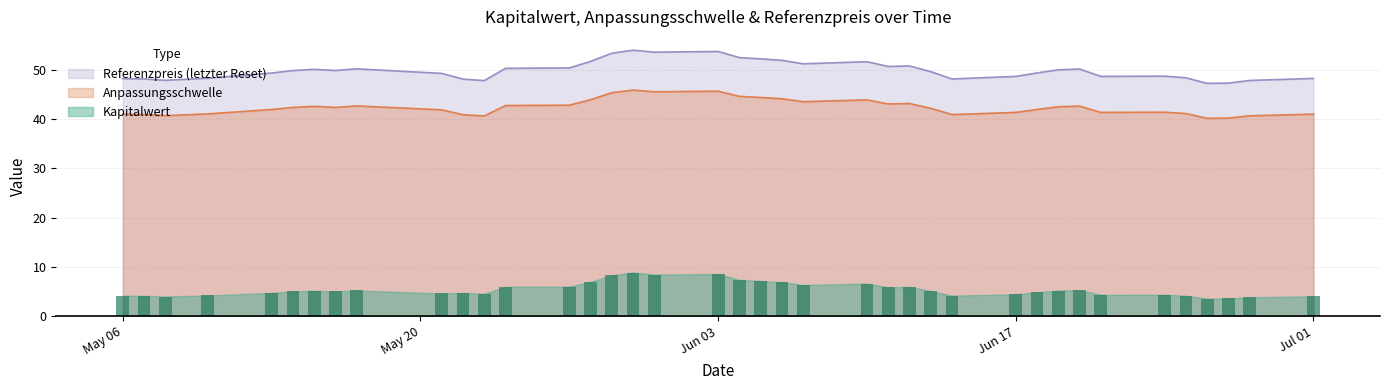

True or false: Anpassungsschwelle and Referenzpreis (letzter Reset) cross at least once.

False